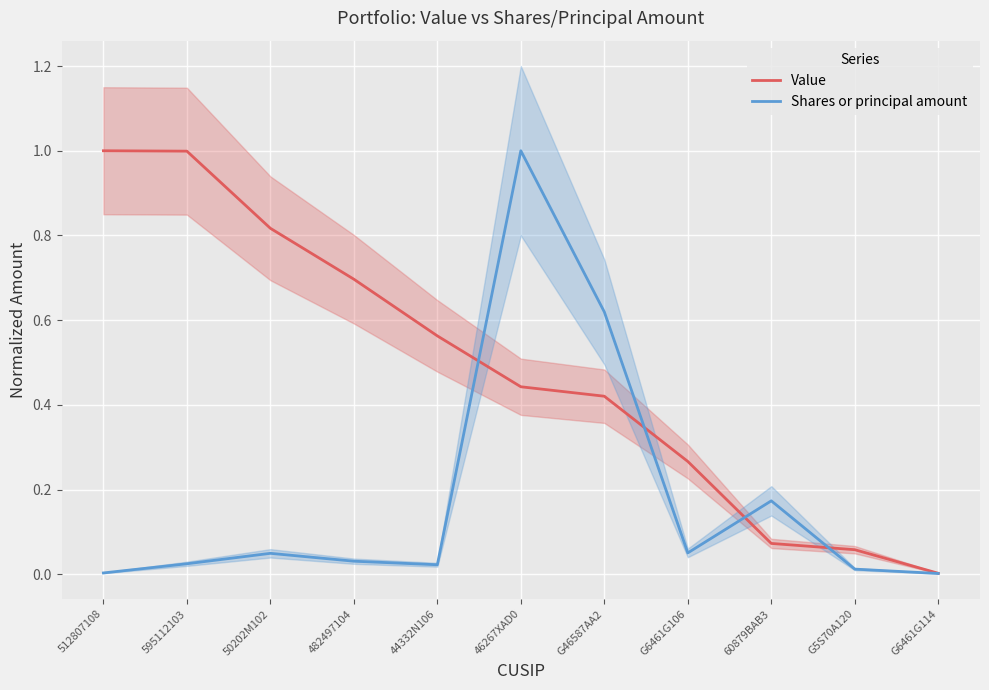

At how many categories does at least one series exceed 0?

11